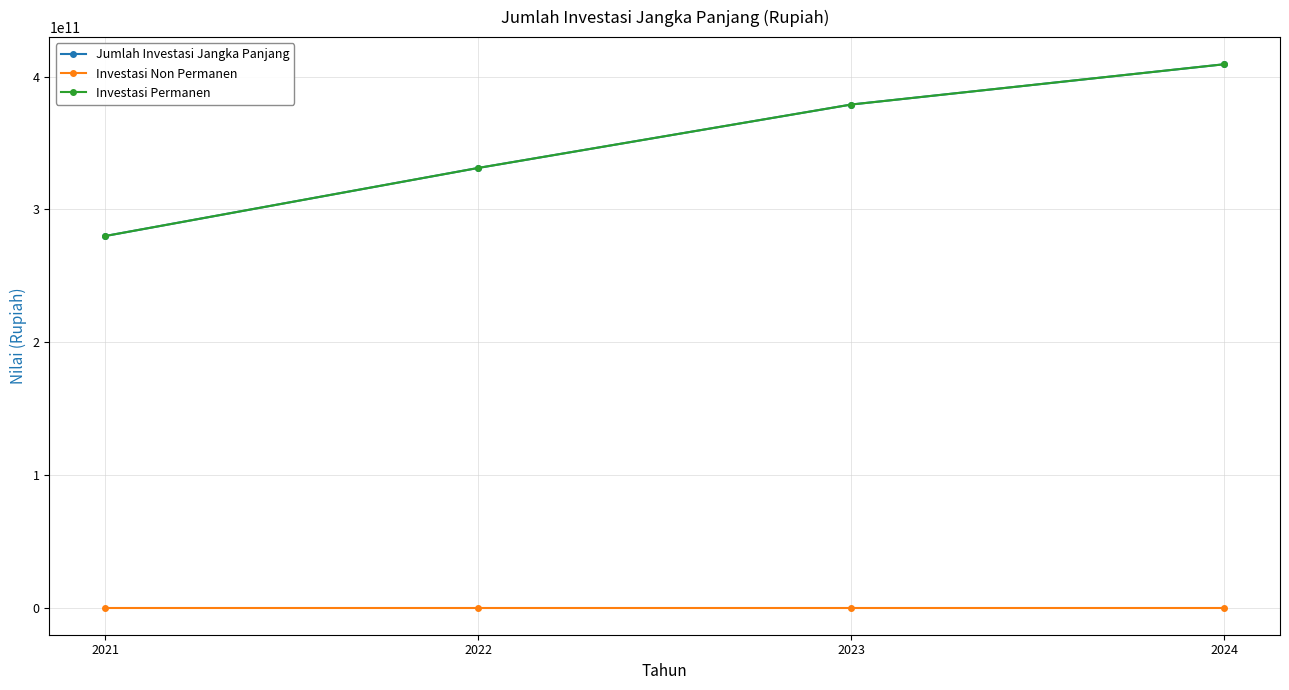

How many lines are shown in the chart?

3